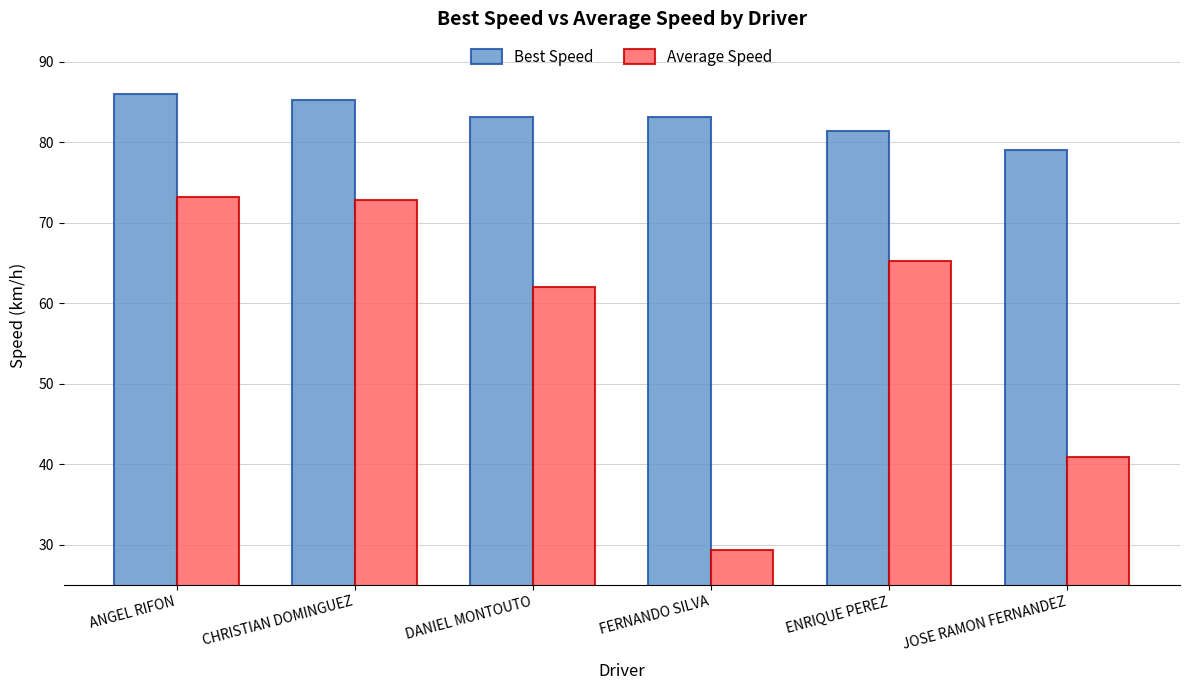

At which category does the chart reach its peak across all series?

ANGEL RIFON